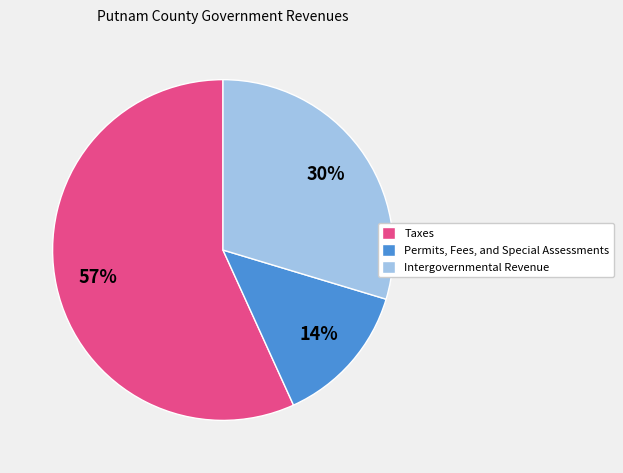

Is it true that Taxes is 63% of the pie?

False